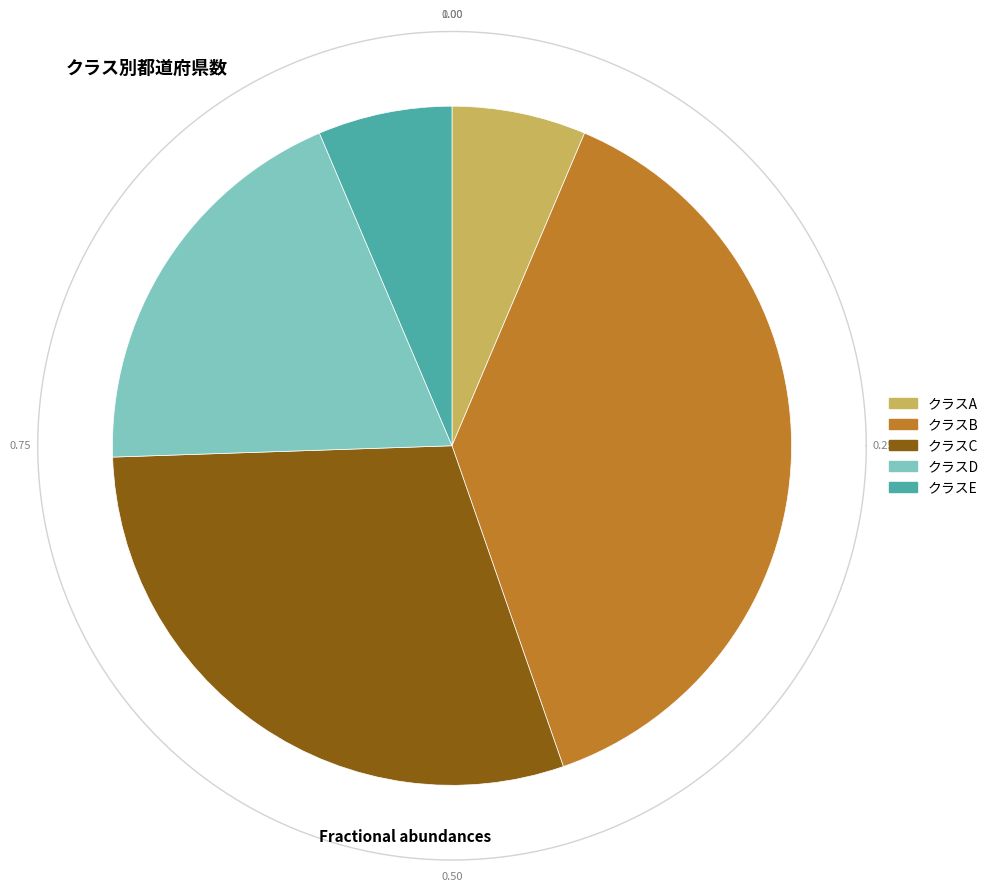

What portion of the pie excludes D?

80.9%